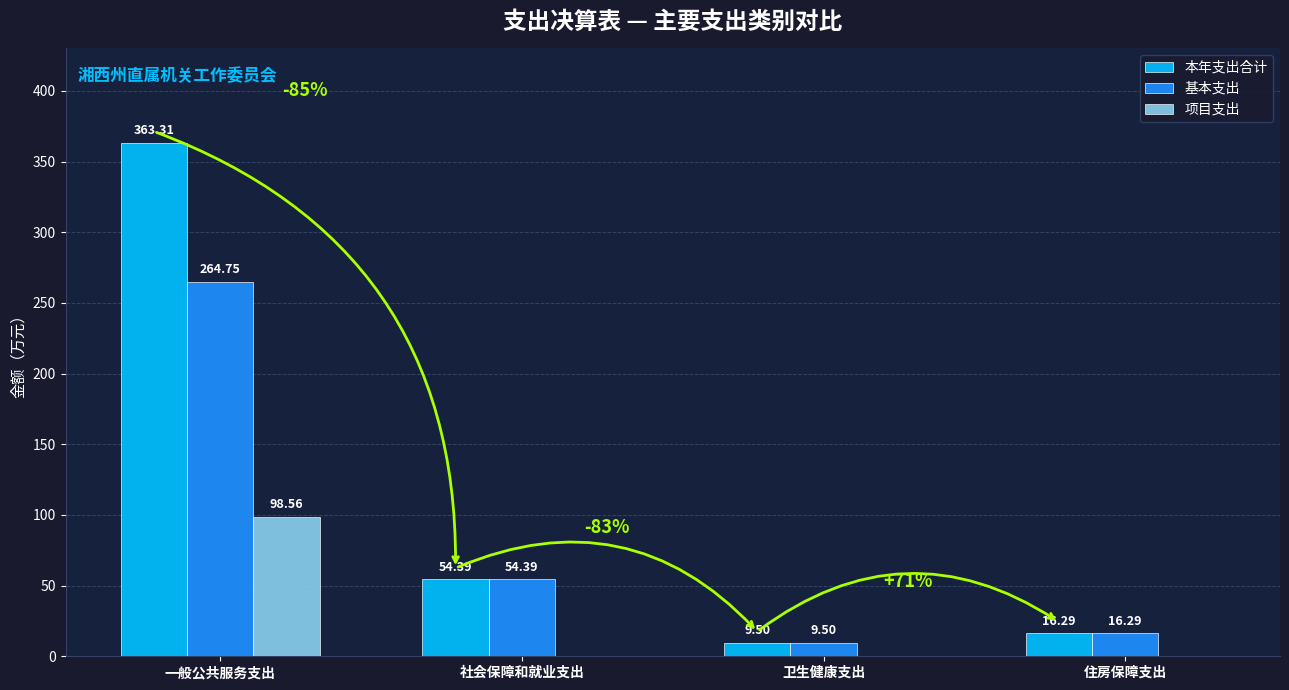

Which series has the largest total across all categories?

本年支出合计